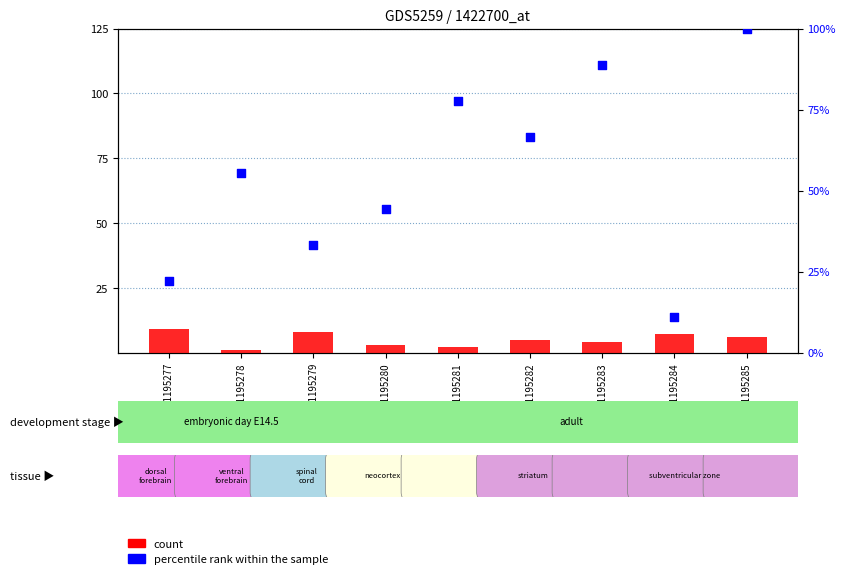

What is the total value across all series at GSM1195281?

79.8